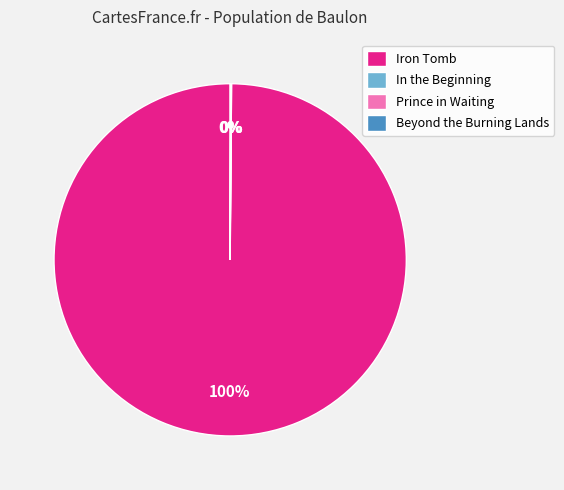

Is it true that Iron Tomb is 100% of the pie?

True